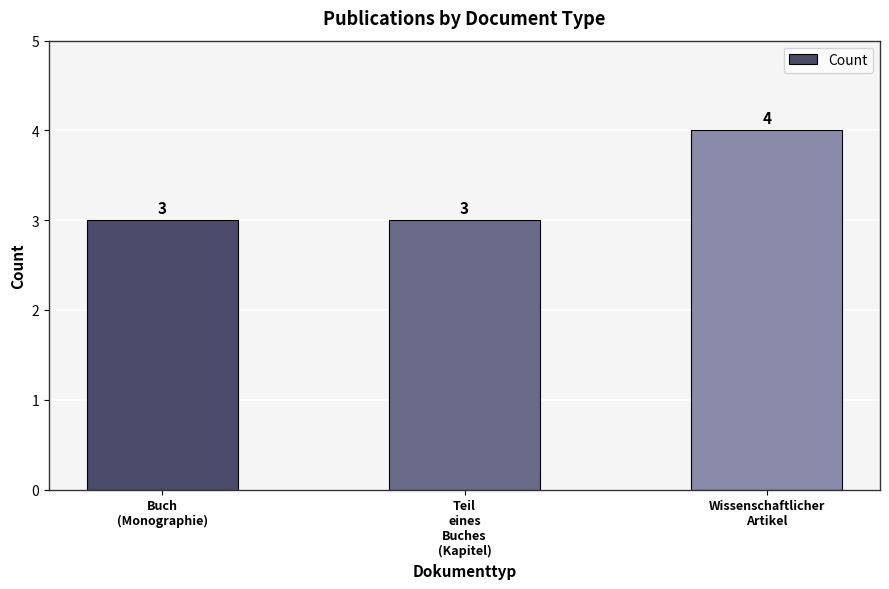

What is the difference between the maximum and minimum values?

1